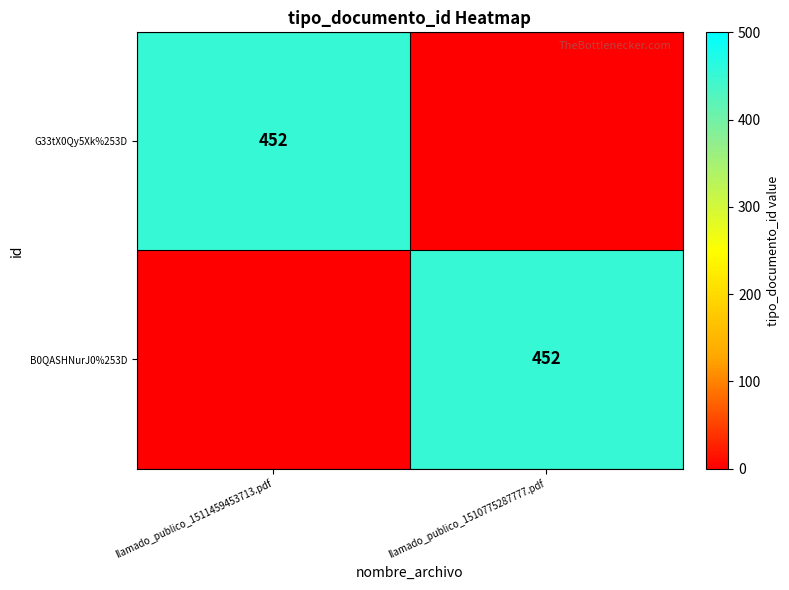

Is it true that B0QASHNurJ0%253D equals 183 at llamado_publico_1510775287777.pdf?

False